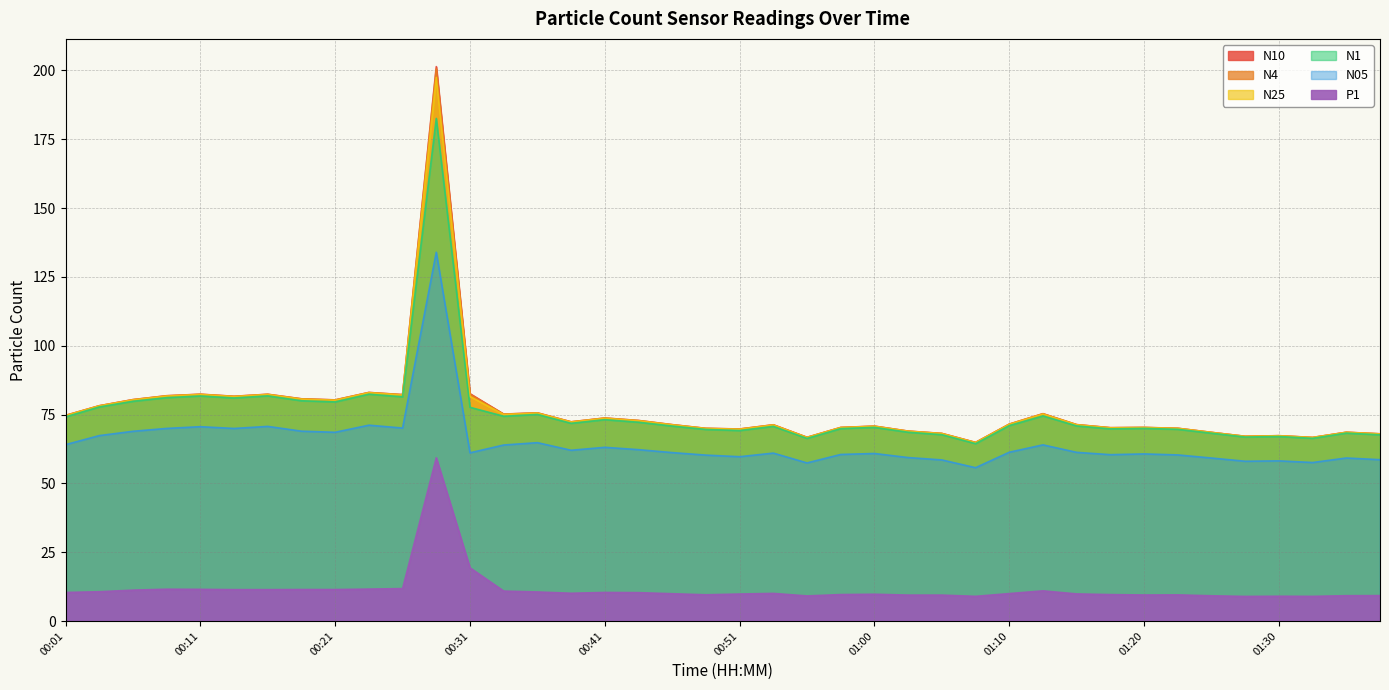

Which series has the largest total across all categories?

N10